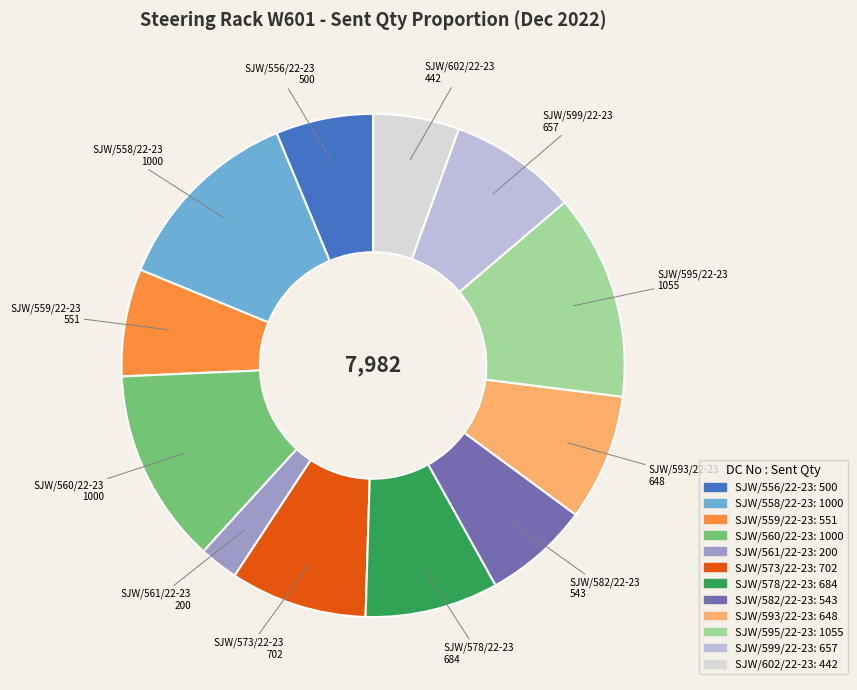

Is it true that SJW/578/22-23 is 1% of the pie?

False